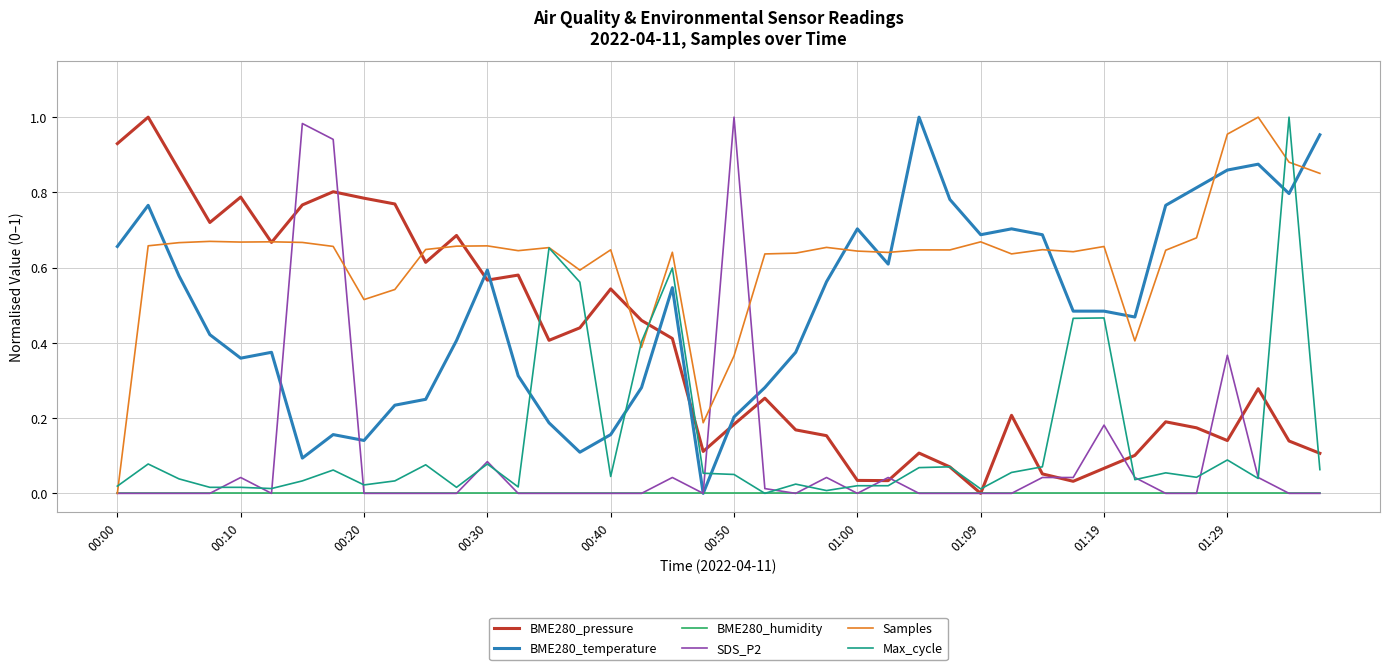

Which series has the largest total across all categories?

Samples